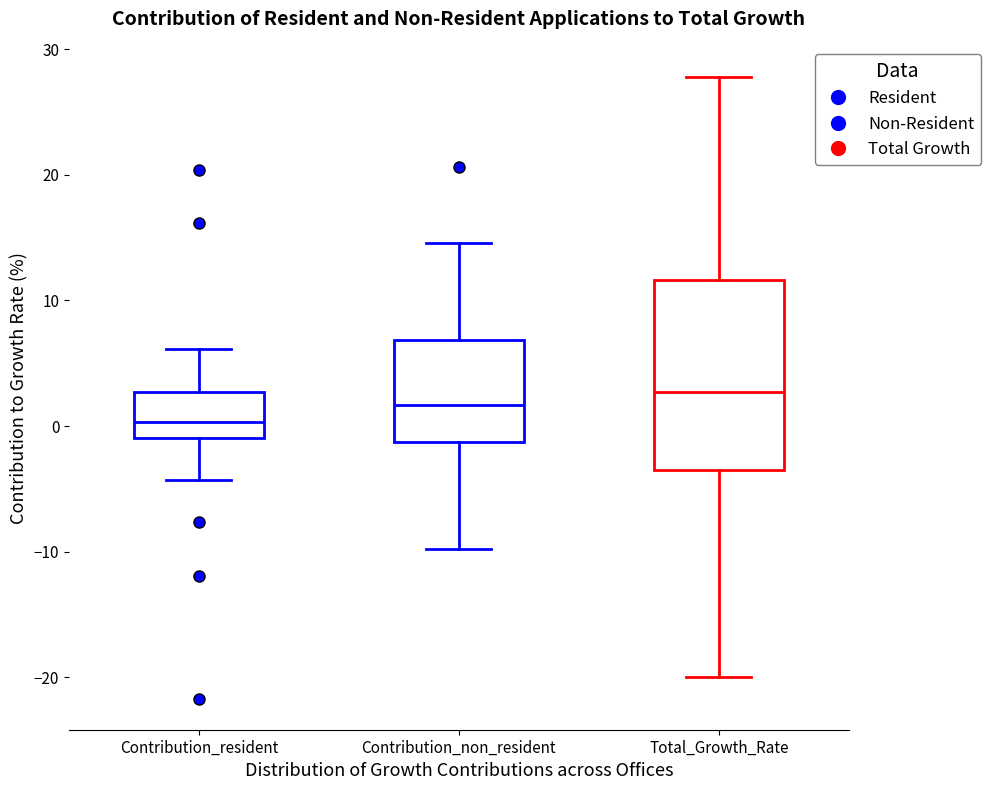

Which box's median line is the highest?

Total_Growth_Rate